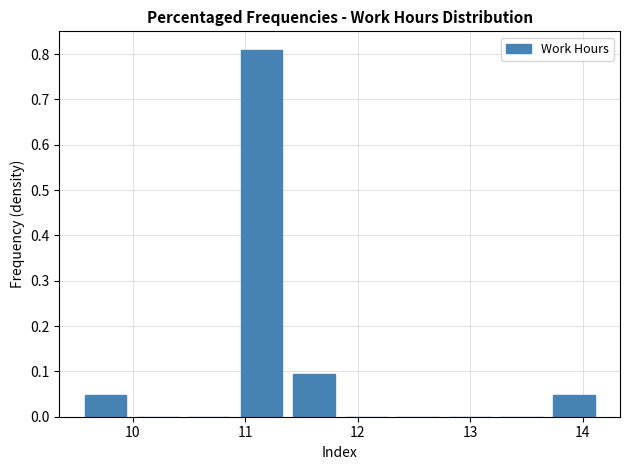

Reading left to right, list every bar in this chart as the range it spans on the x-axis followed by its height. Neither the bar edges nor the heights are printed on the chart, so give them approximately, as read against the axes.

9.5 to 10.0: 0.05
10.0 to 10.5: 0
10.5 to 10.9: 0
10.9 to 11.4: 0.81
11.4 to 11.8: 0.10
11.8 to 12.3: 0
12.3 to 12.8: 0
12.8 to 13.2: 0
13.2 to 13.7: 0
13.7 to 14.2: 0.05